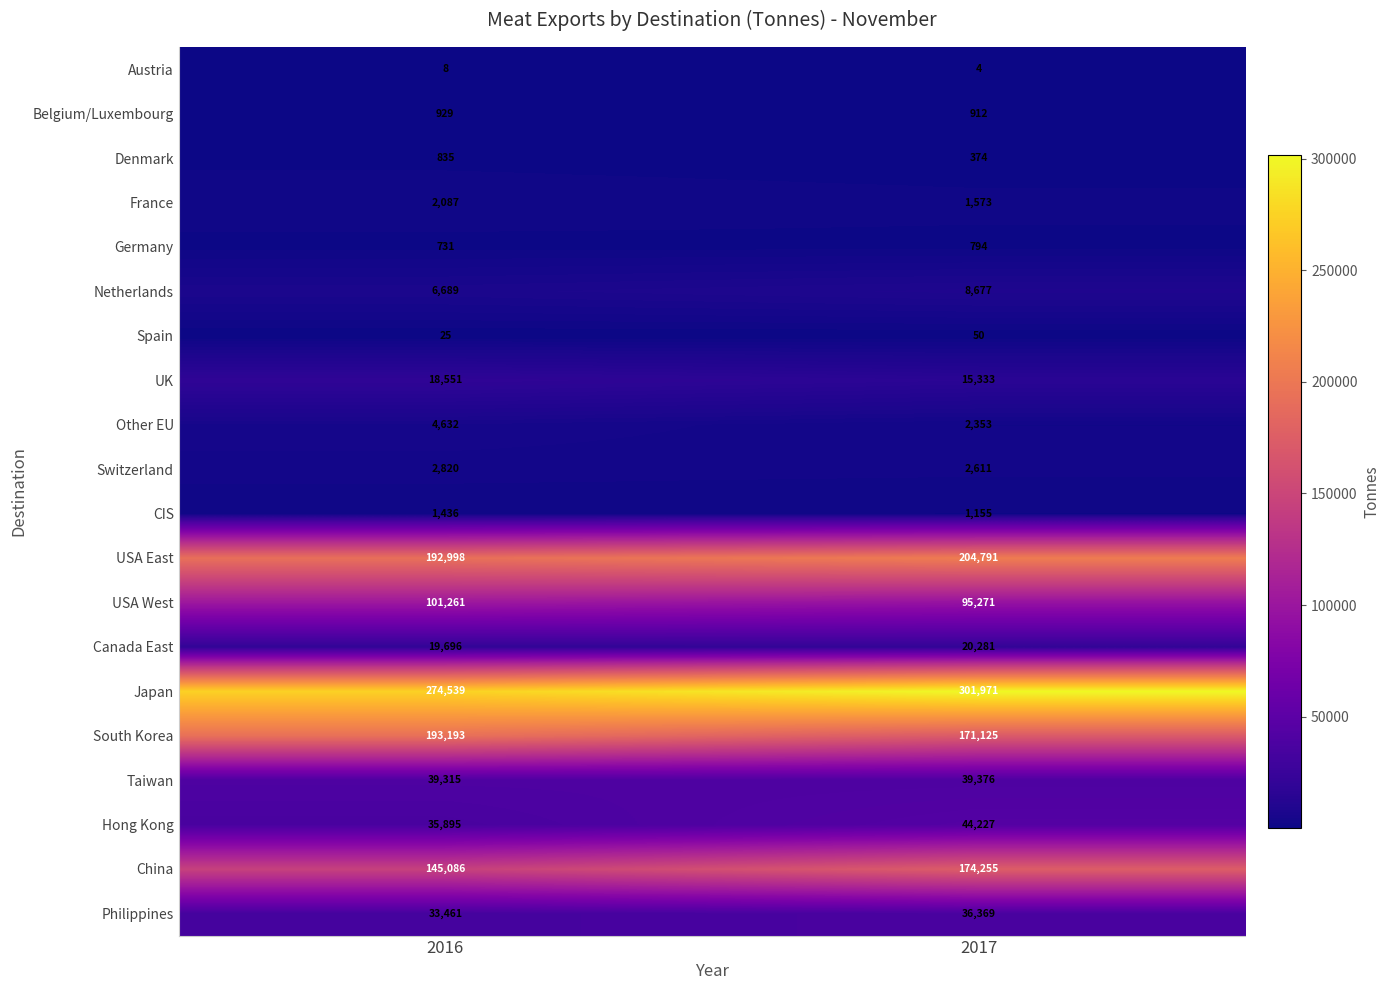

Where is China nearest to the value 159670?

2016